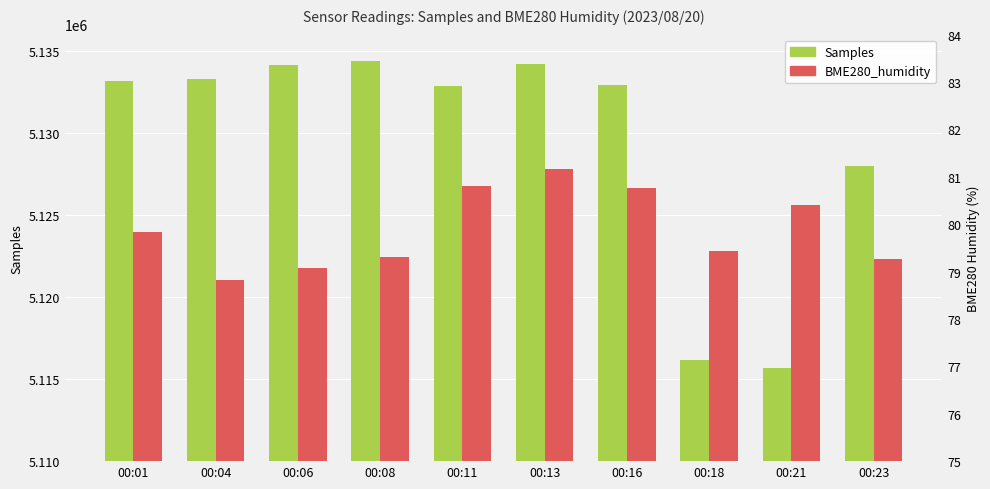

What is the value of the Samples bar at the 8th from the left?

5116189.0